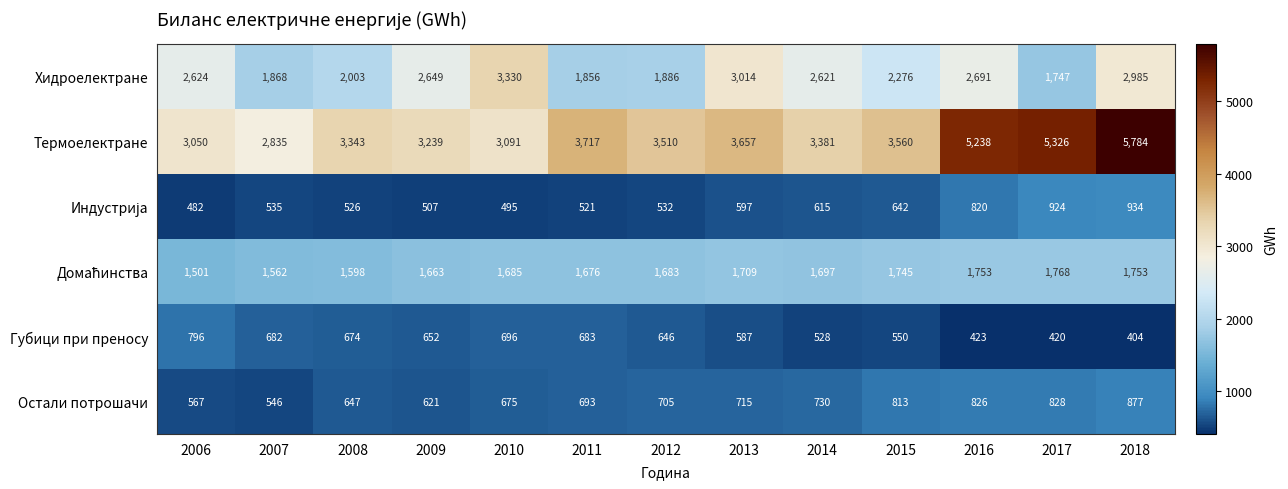

At which category does the chart reach its peak across all series?

2018